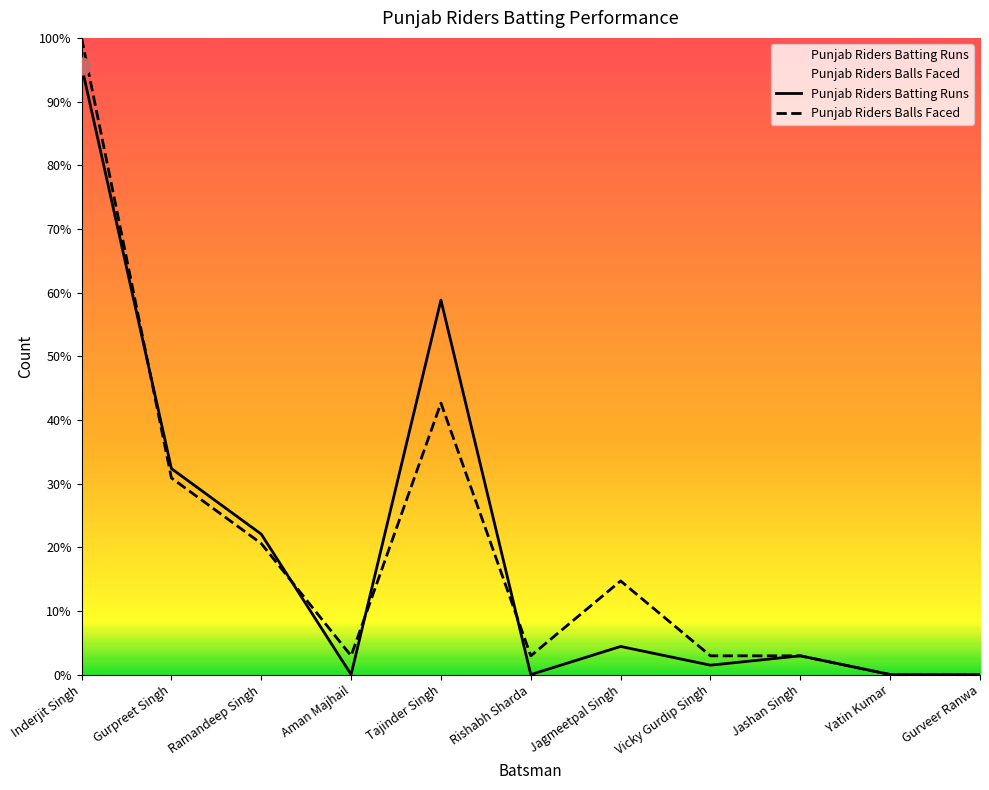

Which category has the highest value in the Punjab Riders Batting Runs series?

Inderjit Singh